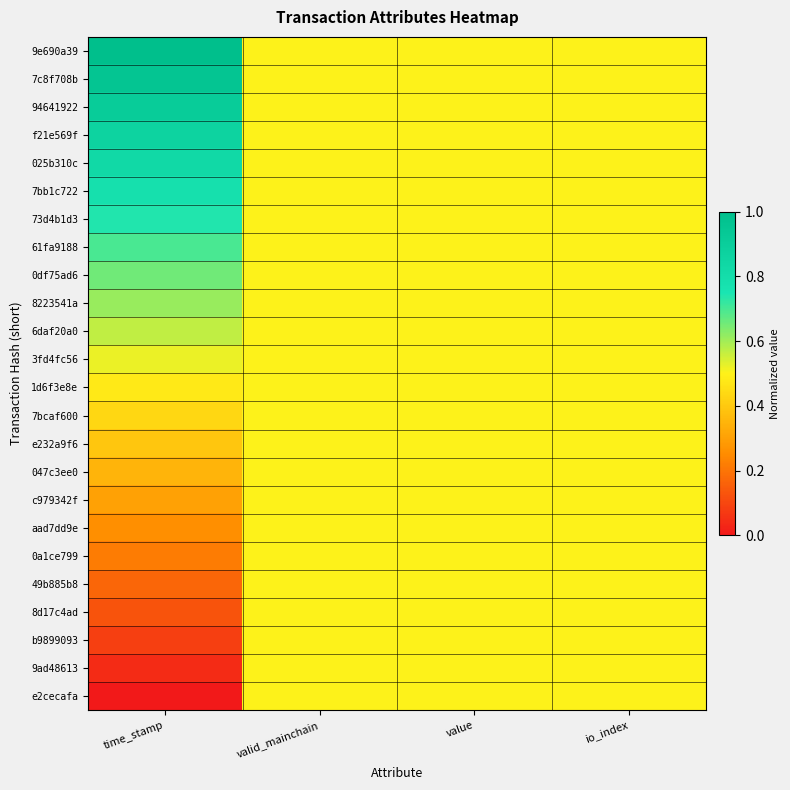

Between io_index and time_stamp, which is larger?

time_stamp